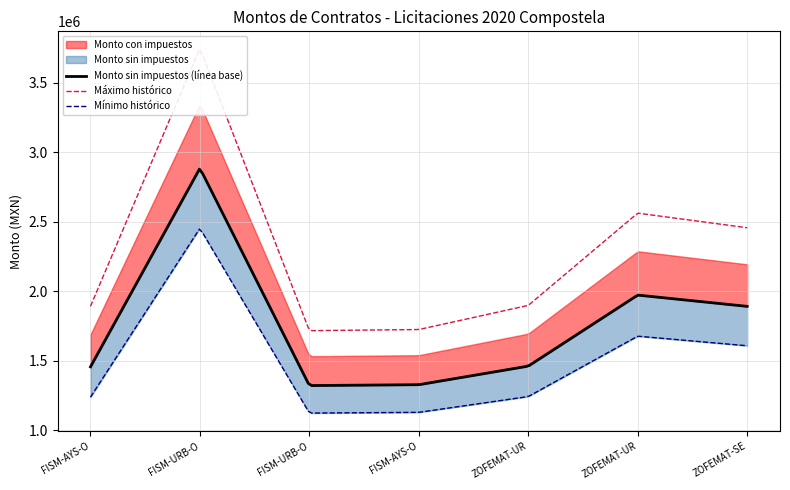

What is the greatest value displayed?

3348467.9